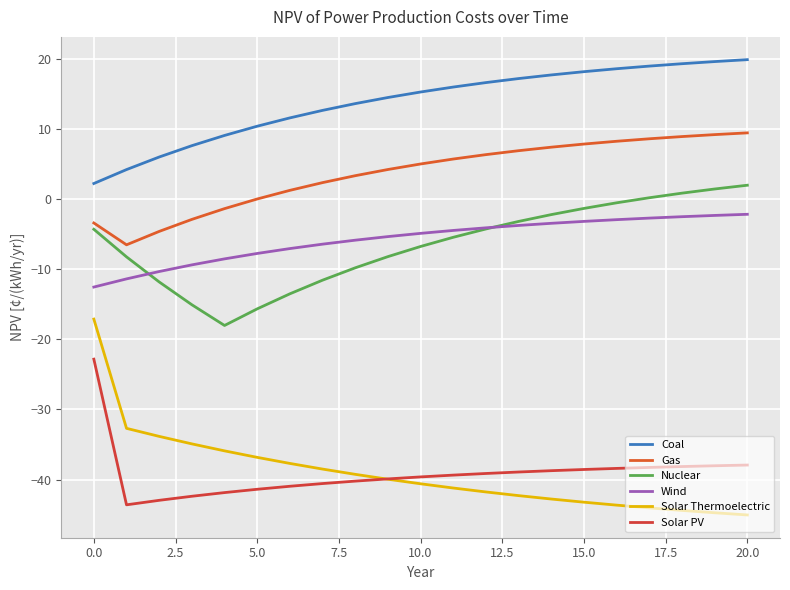

What is the difference between the maximum and minimum values in the Gas series?

16.0